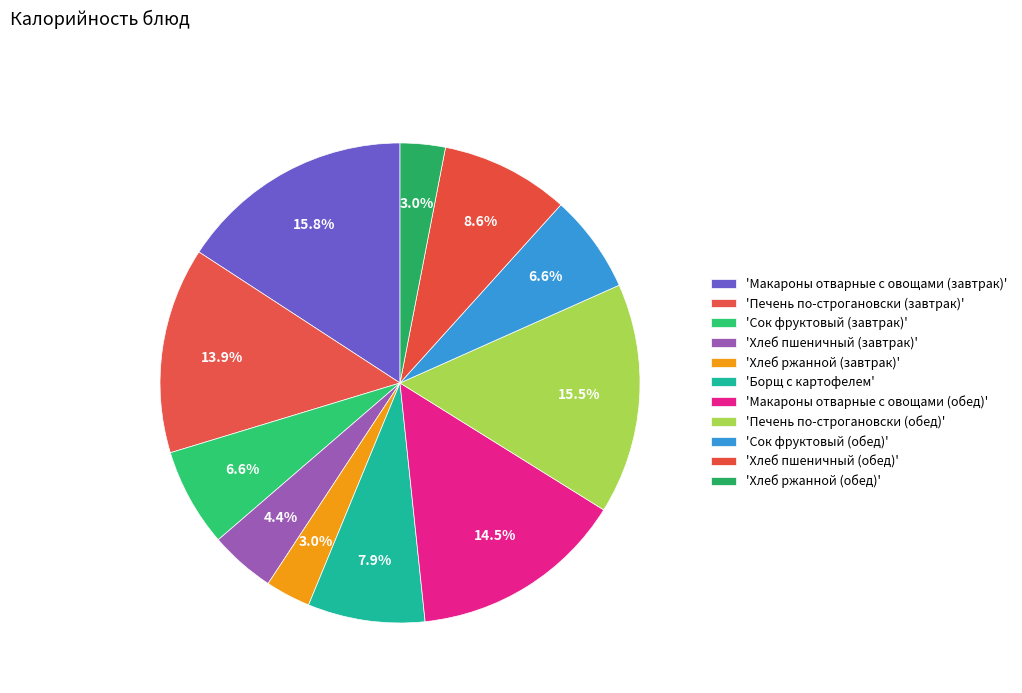

How many segments does this pie chart have?

11